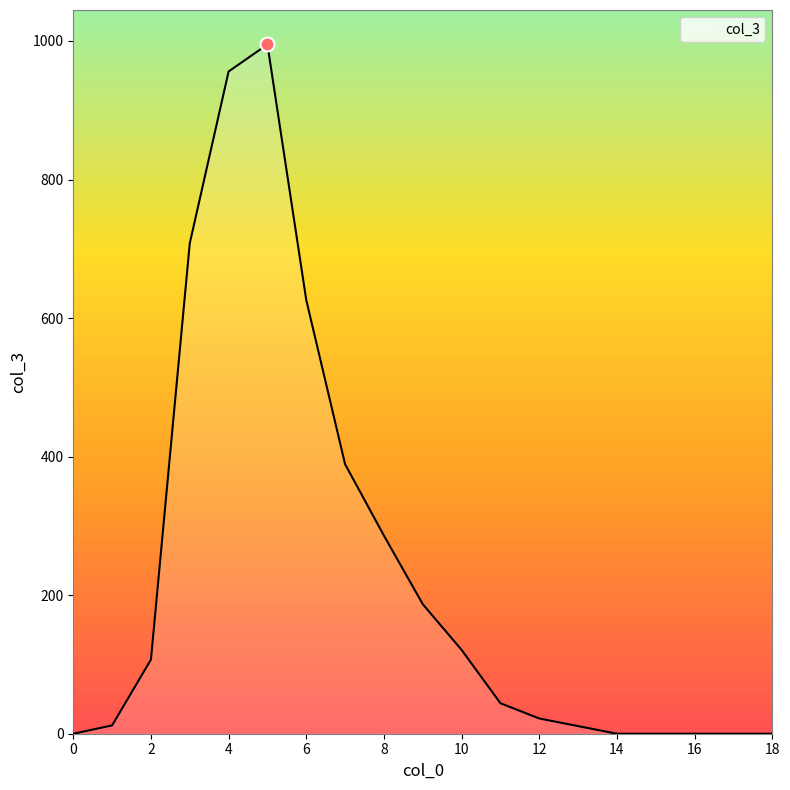

What is the greatest value displayed?

995